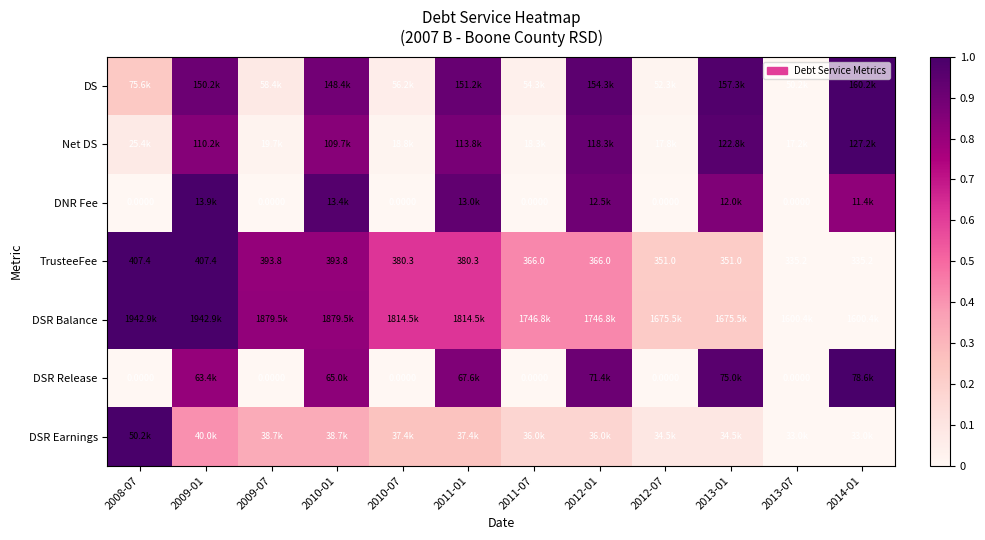

True or false: Net DS has a value of 0.0 at 2012-07.

False